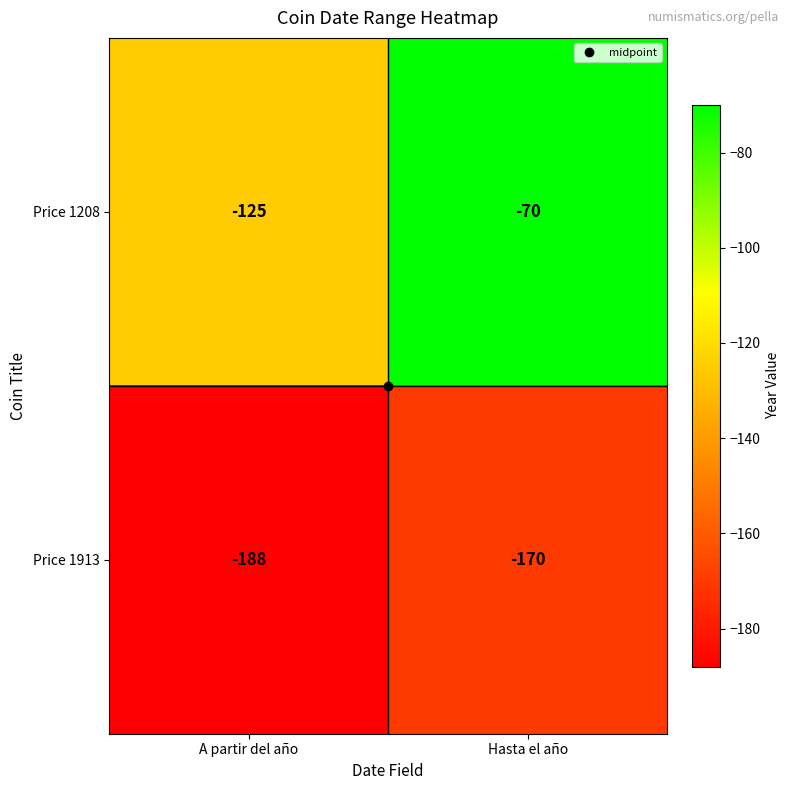

At Hasta el año, list the series in order from smallest to largest.

Price 1913, Price 1208